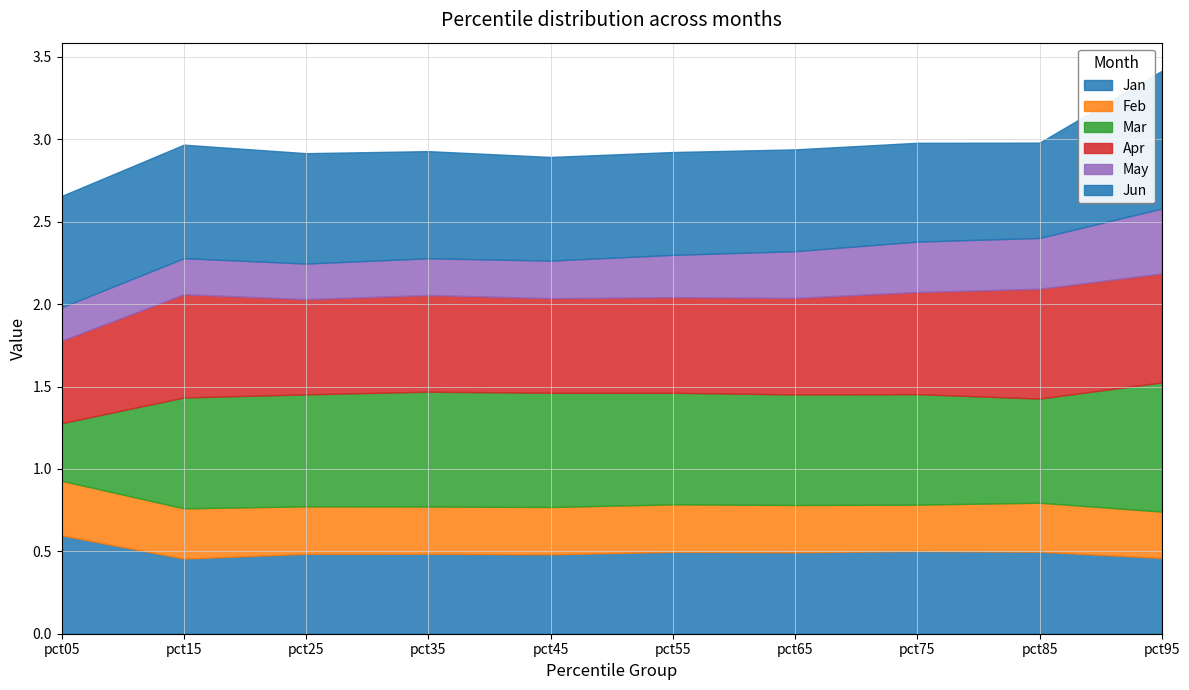

Reading left to right, extract all data points from this chart.

Jan: pct05=0.6	pct15=0.5	pct25=0.5	pct35=0.5	pct45=0.5	pct55=0.5	pct65=0.5	pct75=0.5	pct85=0.5	pct95=0.5
Feb: pct05=0.3	pct15=0.3	pct25=0.3	pct35=0.3	pct45=0.3	pct55=0.3	pct65=0.3	pct75=0.3	pct85=0.3	pct95=0.3
Mar: pct05=0.3	pct15=0.7	pct25=0.7	pct35=0.7	pct45=0.7	pct55=0.7	pct65=0.7	pct75=0.7	pct85=0.6	pct95=0.8
Apr: pct05=0.5	pct15=0.6	pct25=0.6	pct35=0.6	pct45=0.6	pct55=0.6	pct65=0.6	pct75=0.6	pct85=0.7	pct95=0.7
May: pct05=0.2	pct15=0.2	pct25=0.2	pct35=0.2	pct45=0.2	pct55=0.3	pct65=0.3	pct75=0.3	pct85=0.3	pct95=0.4
Jun: pct05=0.7	pct15=0.7	pct25=0.7	pct35=0.7	pct45=0.6	pct55=0.6	pct65=0.6	pct75=0.6	pct85=0.6	pct95=0.8